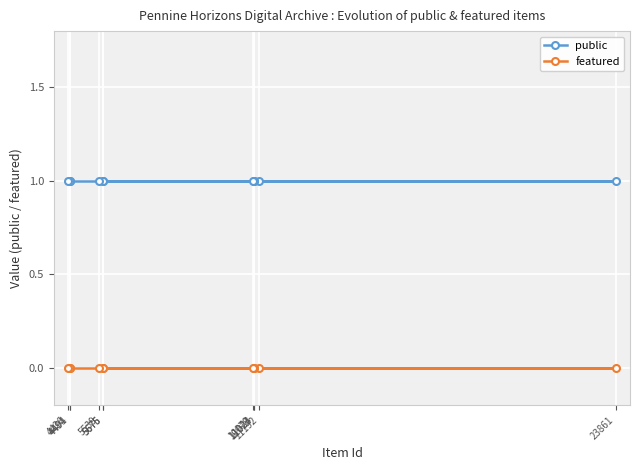

What is the label of the 3rd point from the right?

11024